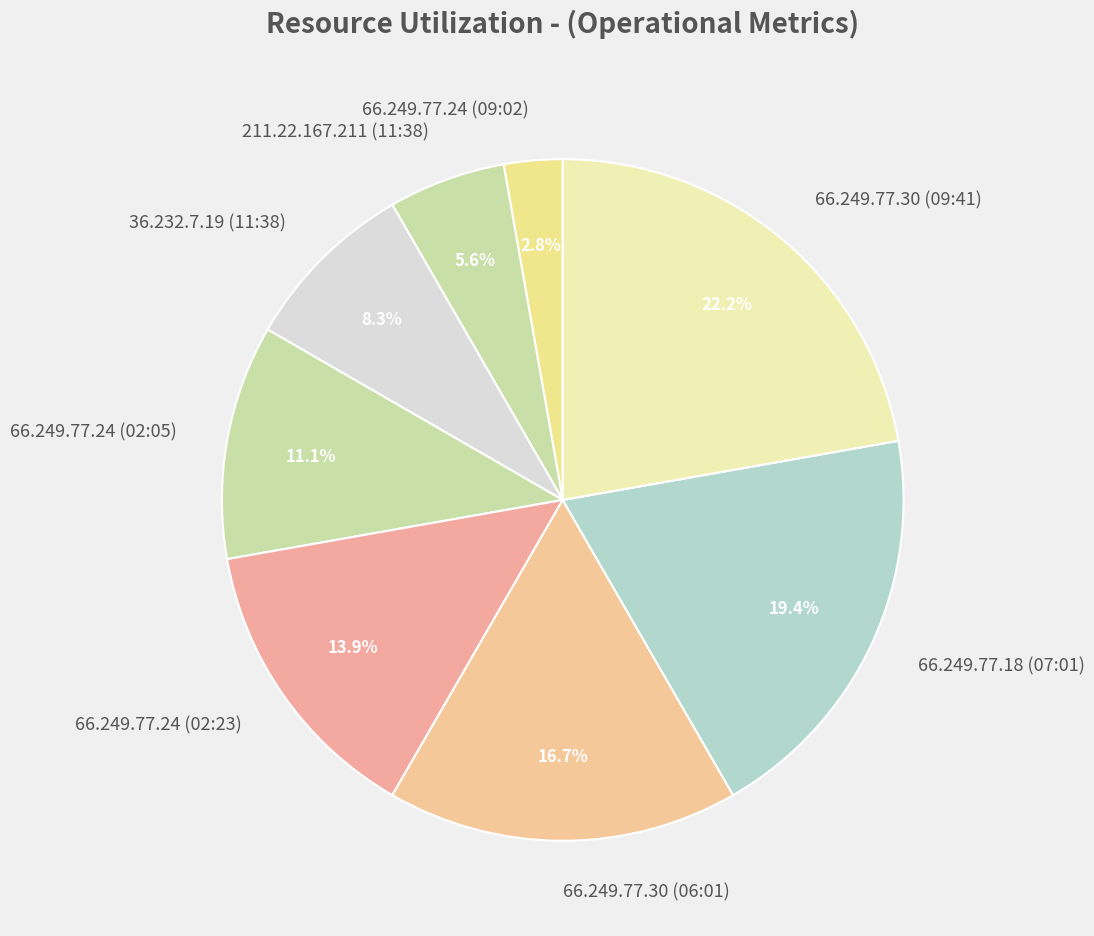

To the nearest percent, what percentage of the pie is 36.232.7.19 (11:38)?

8%